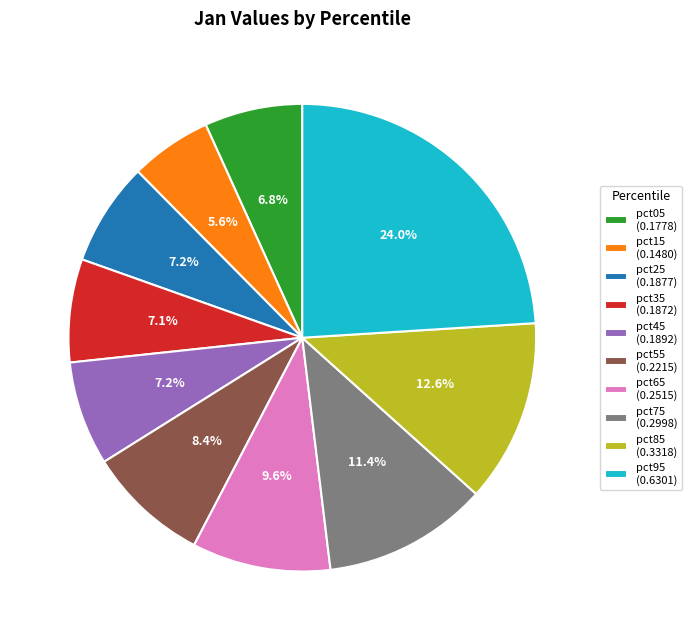

Is pct95 the majority of the pie?

No